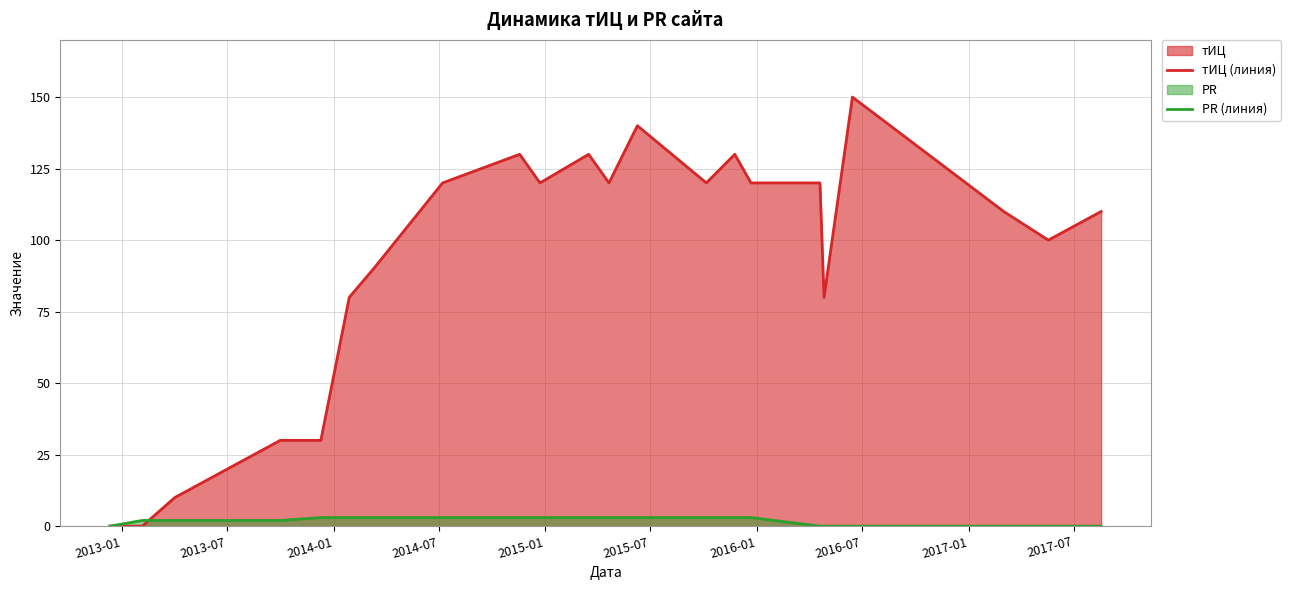

How many series are shown in this chart?

2